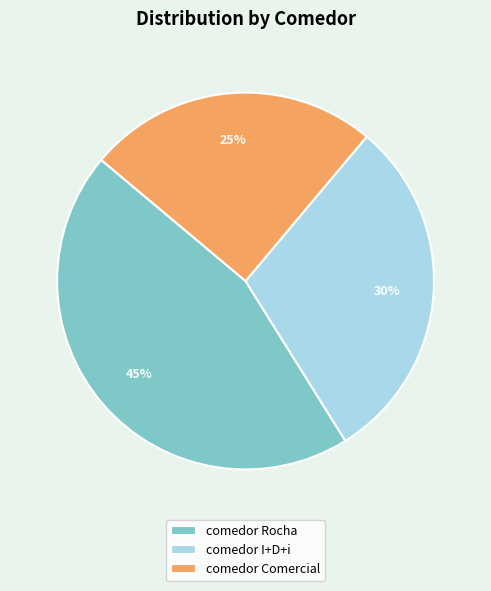

To the nearest percent, what portion does comedor I+D+i represent?

30%